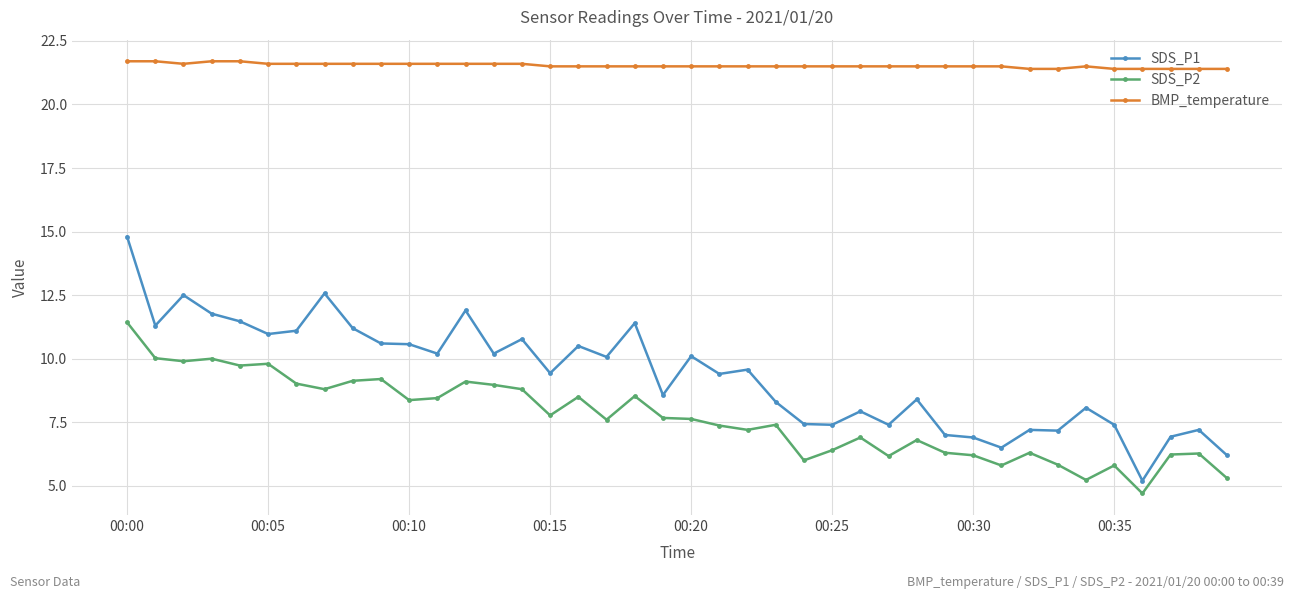

What is the greatest value displayed?

21.7